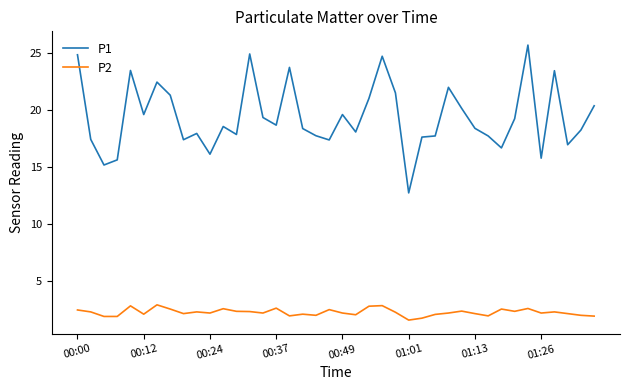

Rank the series by their average value, from highest to lowest.

P1, P2